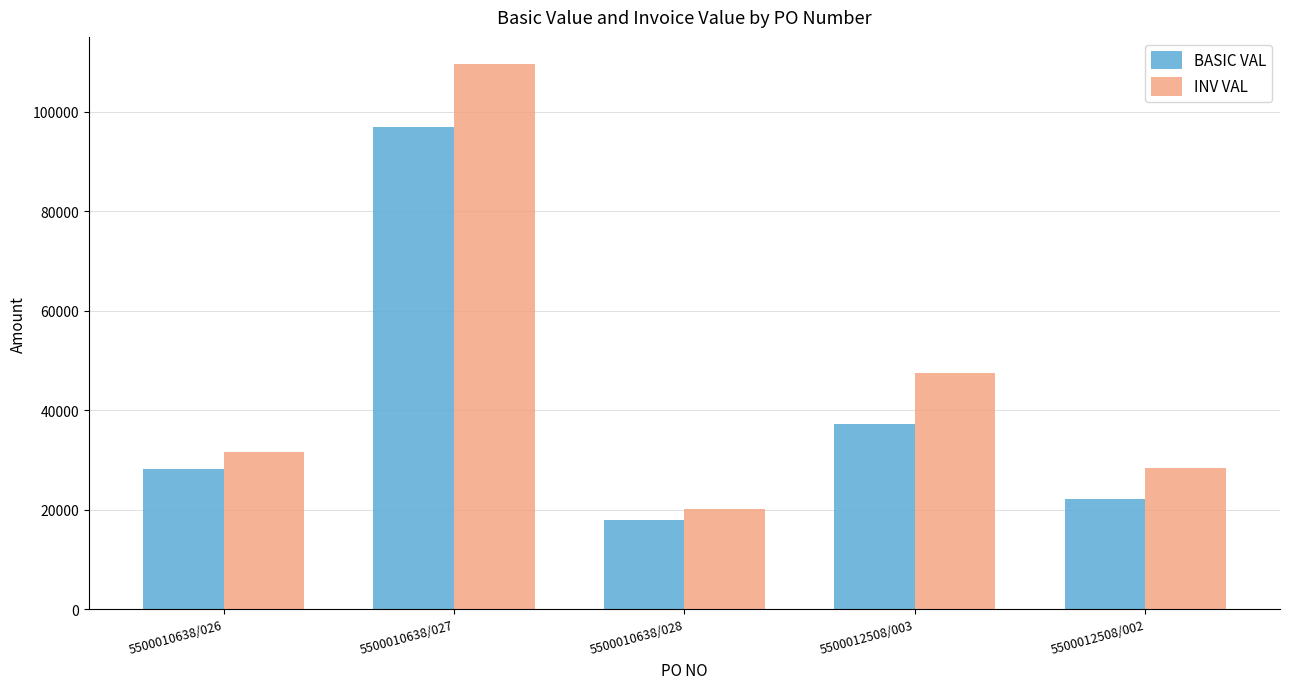

What is the approximate value of INV VAL at 5500010638/027?

109610.0